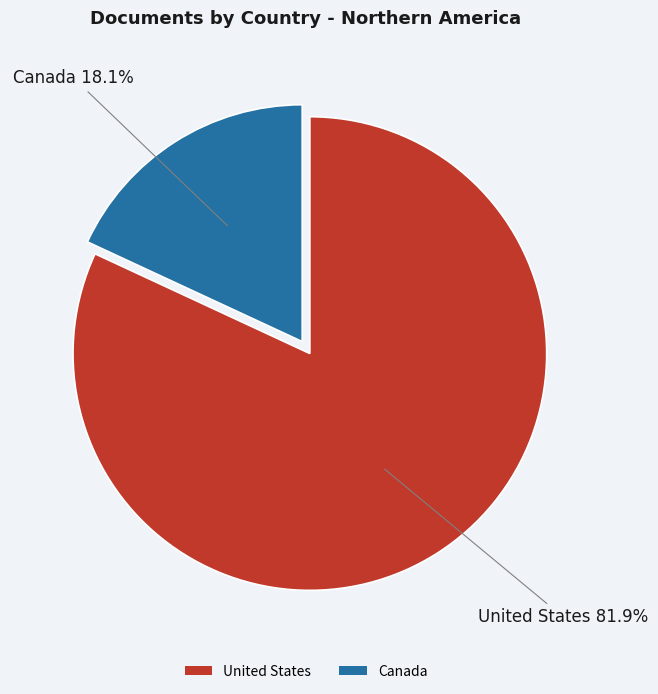

To the nearest percent, what portion does United States represent?

82%